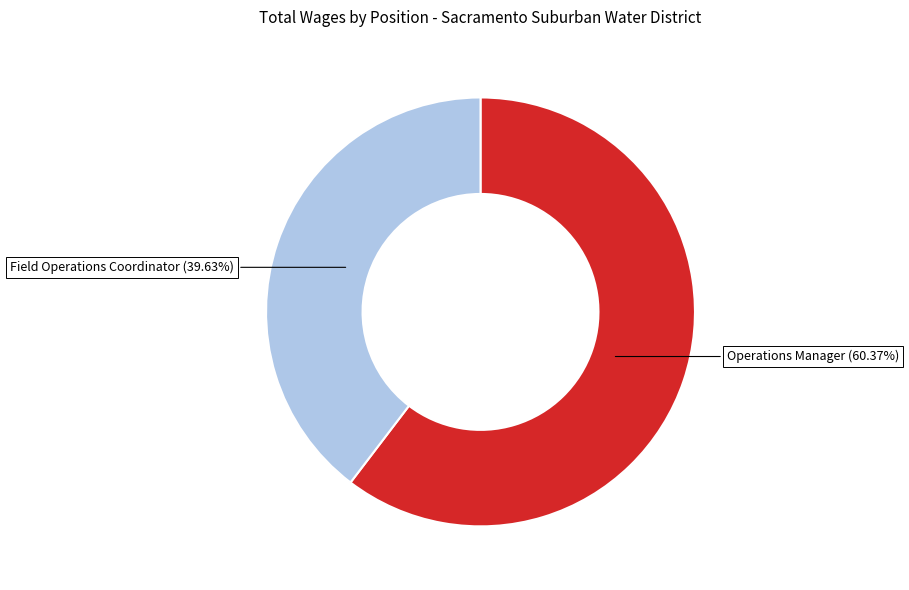

Is there a majority slice in this chart?

Yes